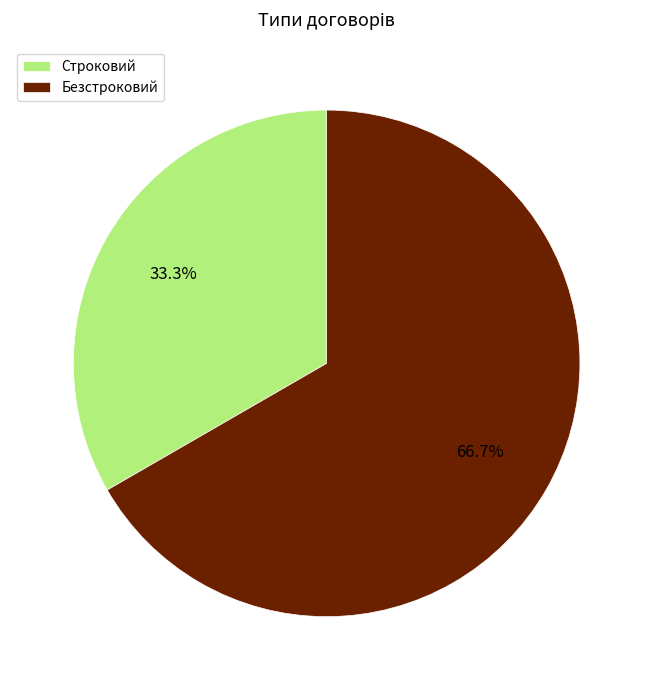

What is the ratio of the value at Строковий to the value at Безстроковий?

0.5